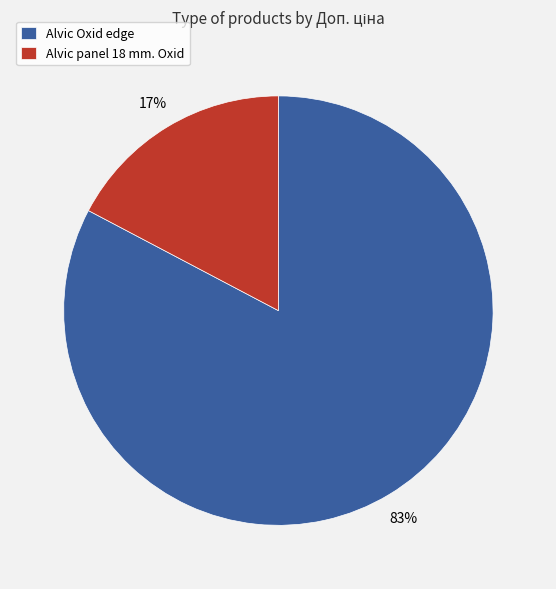

To the nearest percent, what portion does Alvic Oxid edge represent?

83%